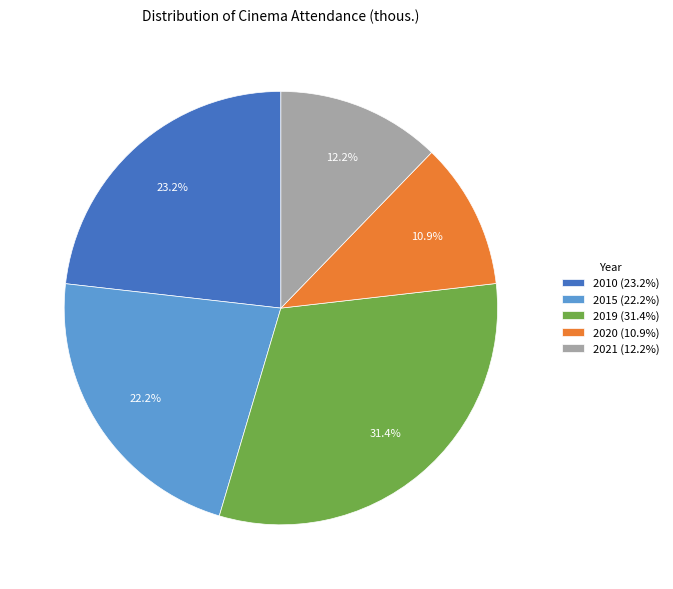

Is it true that 2019 is 40% of the pie?

False